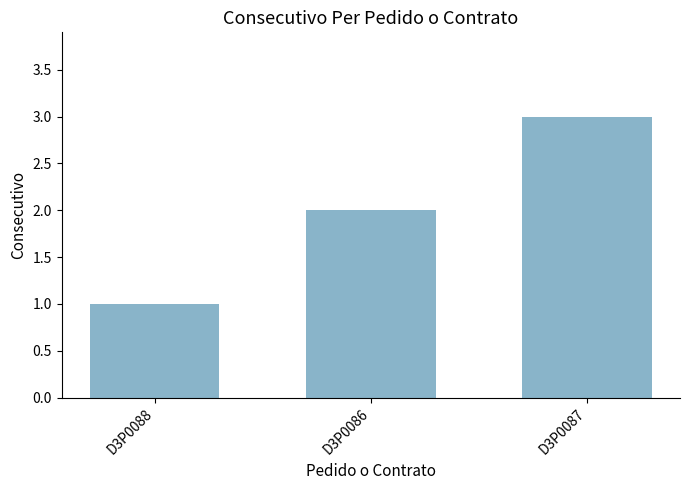

Are the bars grouped side by side (vs. stacked)?

No